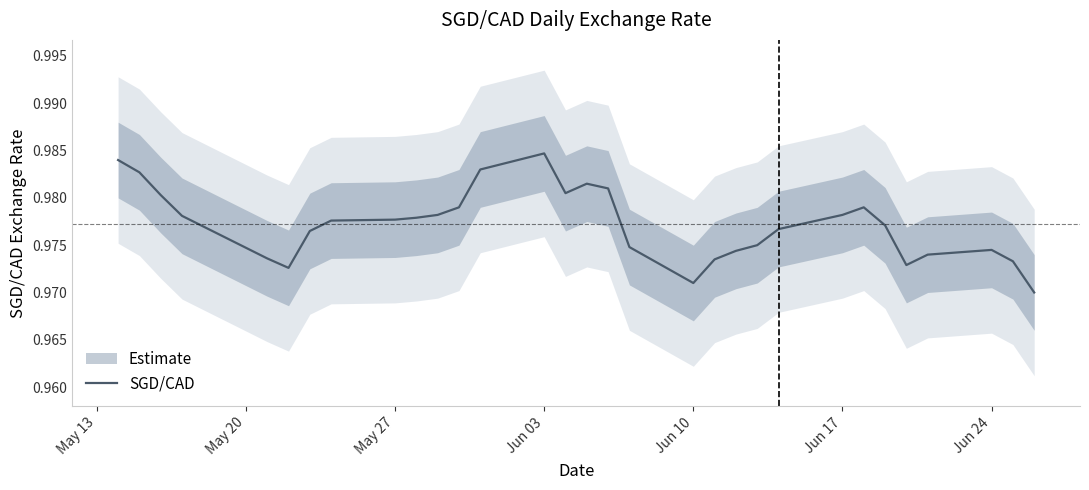

What is the sum of all values?

30.3